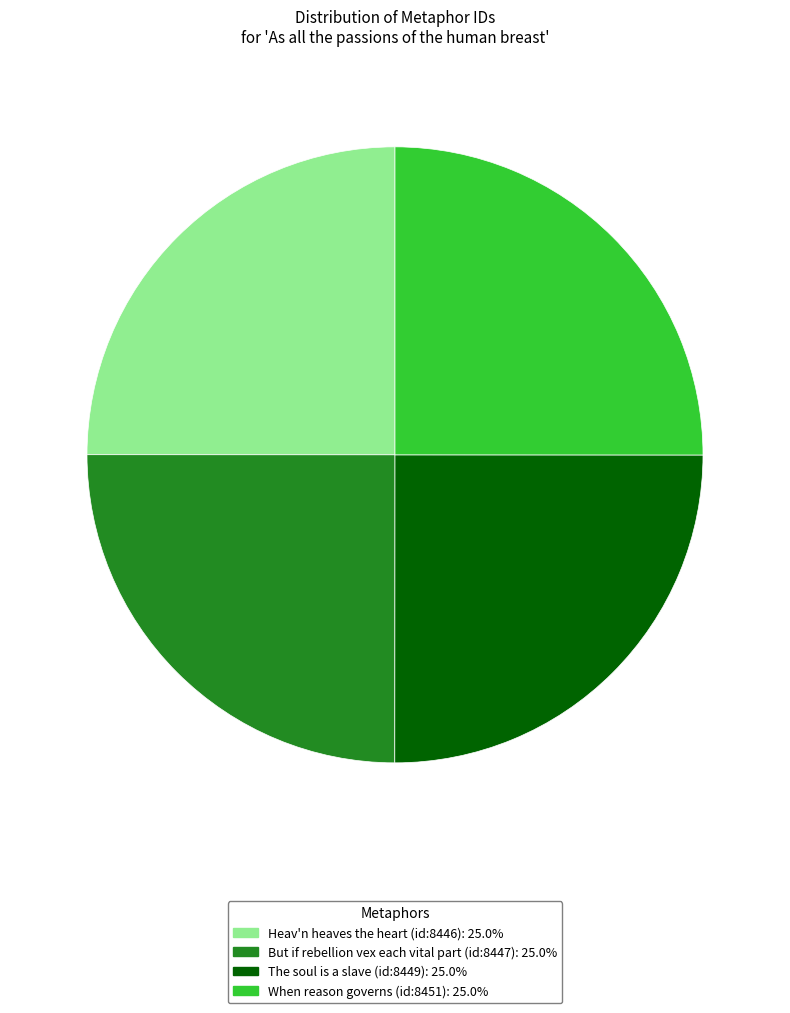

What is the ratio of the value at The soul is a slave (id:8449) to the value at But if rebellion vex each vital part (id:8447)?

1.0